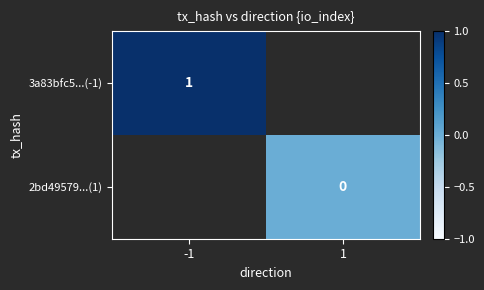

The 3a83bfc5...(-1) series shows 1 at -1. True or false?

True